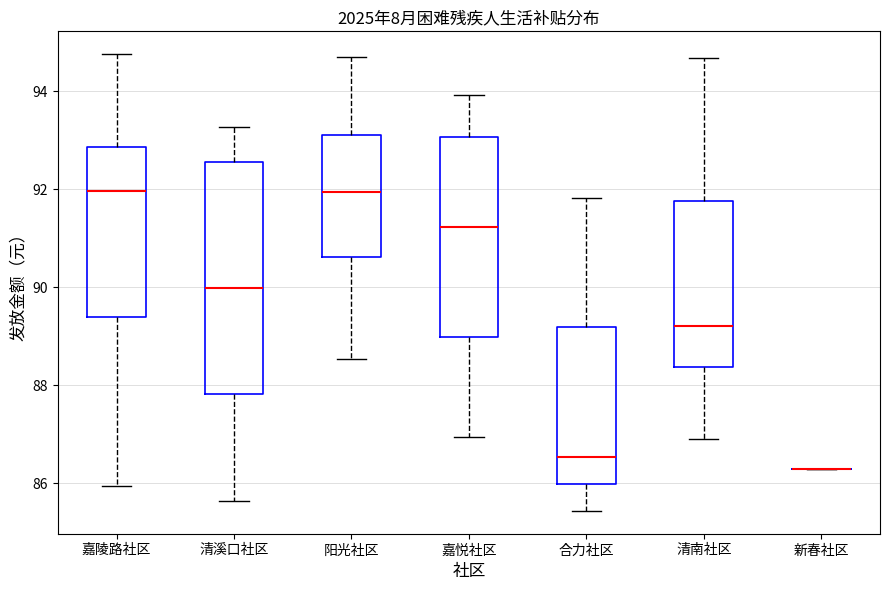

Reading left to right, transcribe this box plot: for each box, give where its median line is, the range the box spans, and where its two whiskers end, as read against the y-axis. The values are not printed on the chart, so give them approximately, as read against the axis.

嘉陵路社区: median 92.0, box 89.4 to 92.8, whiskers 86.0 to 94.8
清溪口社区: median 90.0, box 87.8 to 92.6, whiskers 85.6 to 93.2
阳光社区: median 92.0, box 90.6 to 93.2, whiskers 88.6 to 94.8
嘉悦社区: median 91.2, box 89.0 to 93.0, whiskers 87.0 to 94.0
合力社区: median 86.6, box 86.0 to 89.2, whiskers 85.4 to 91.8
清南社区: median 89.2, box 88.4 to 91.8, whiskers 86.8 to 94.6
新春社区: box collapsed to a line at 86.2, whiskers 86.2 to 86.2